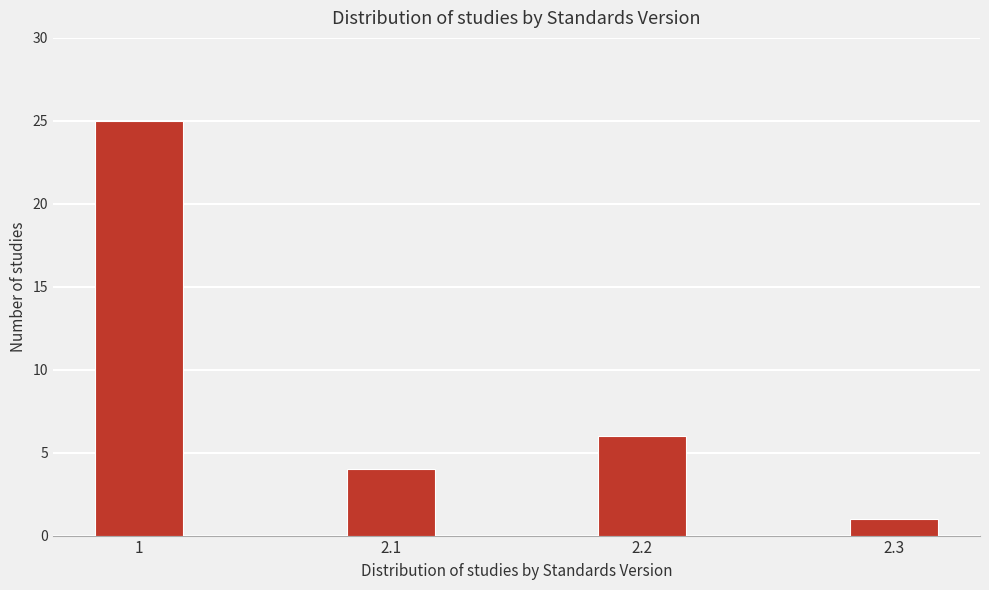

Reading right to left, extract all data points from this chart.

1	6	4	25